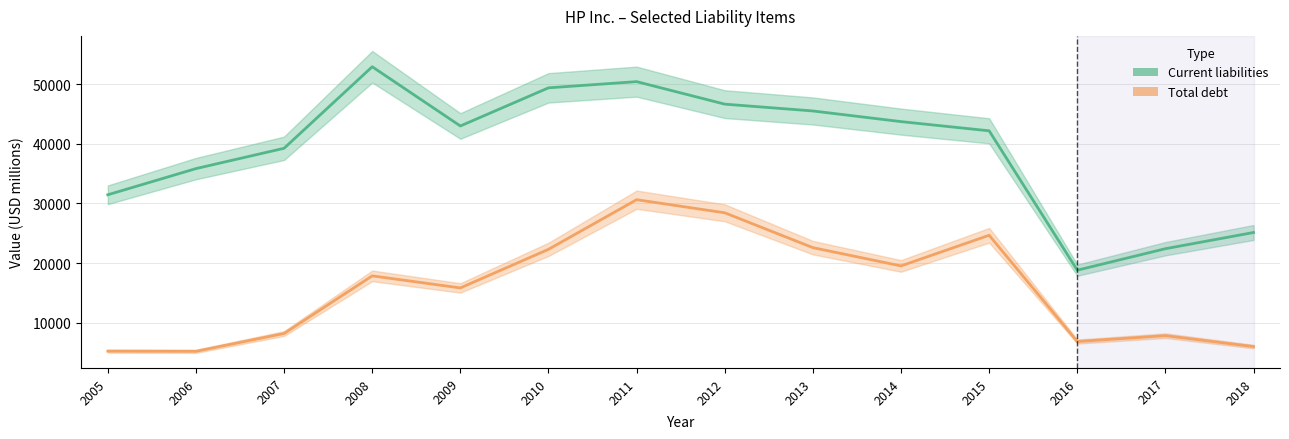

True or false: Total debt and Current liabilities cross at least once.

False